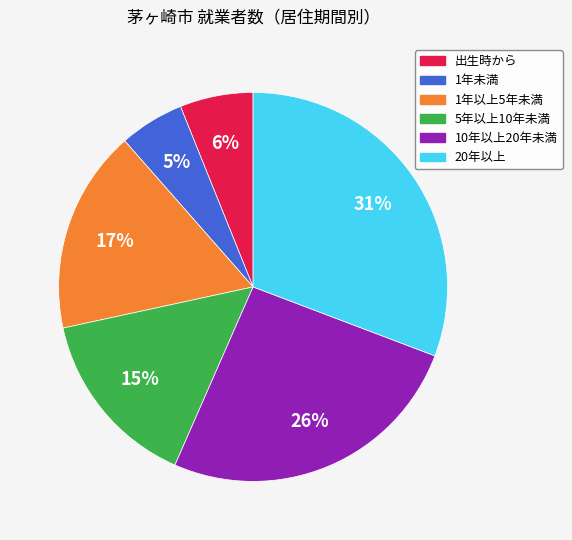

Rank the categories by value from lowest to highest.

1年未満, 出生時から, 5年以上10年未満, 1年以上5年未満, 10年以上20年未満, 20年以上